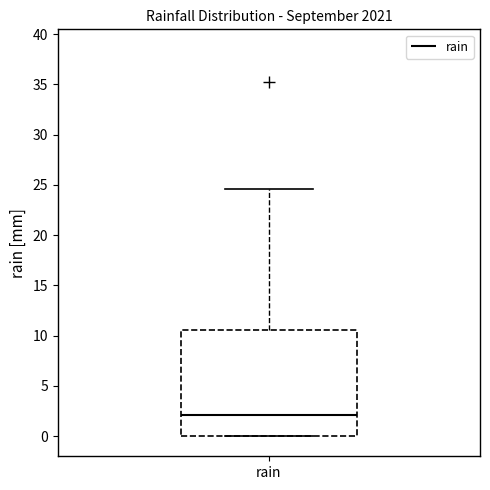

Read this box plot against the y-axis: the position of the median line, the range covered by the box, and the ends of both whiskers. The values are not printed on the chart, so give them approximately, as read against the axis.

median 2.0, box 0.0 to 10.5, whiskers 0.0 to 24.5